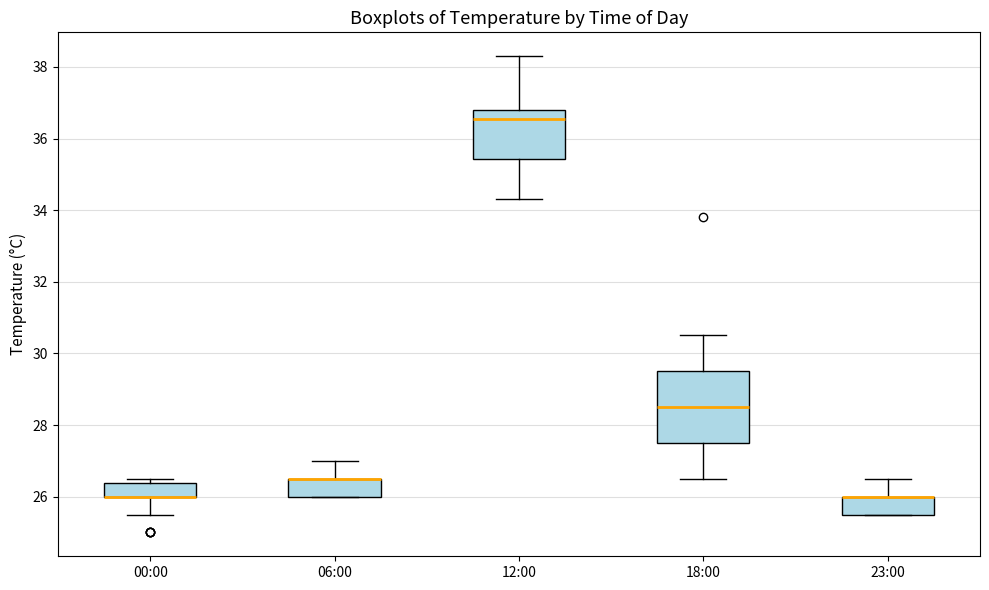

Reading left to right, transcribe this box plot: for each box, give where its median line is, the range the box spans, and where its two whiskers end, as read against the y-axis. The values are not printed on the chart, so give them approximately, as read against the axis.

00:00: median 26.0 (drawn on the box's lower edge), box 26.0 to 26.4, whiskers 25.6 to 26.6
06:00: median 26.6 (drawn on the box's upper edge), box 26.0 to 26.6, whiskers 26.0 to 27.0
12:00: median 36.6, box 35.4 to 36.8, whiskers 34.4 to 38.4
18:00: median 28.6, box 27.6 to 29.6, whiskers 26.6 to 30.6
23:00: median 26.0 (drawn on the box's upper edge), box 25.6 to 26.0, whiskers 25.6 to 26.6